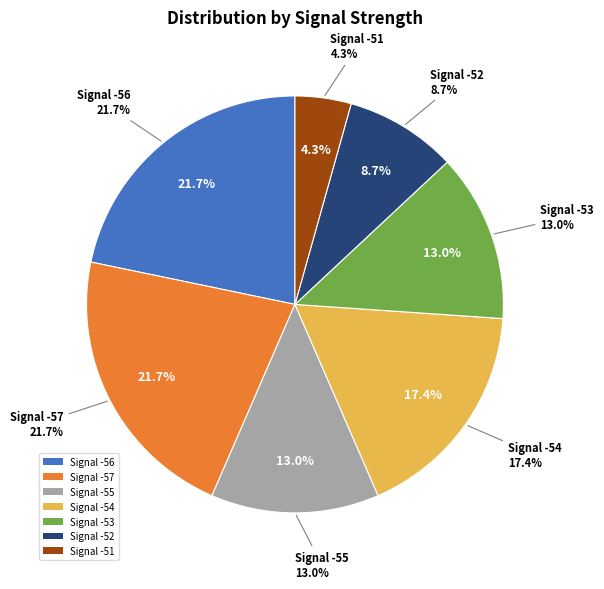

Is there any slice that represents more than half of the pie?

No